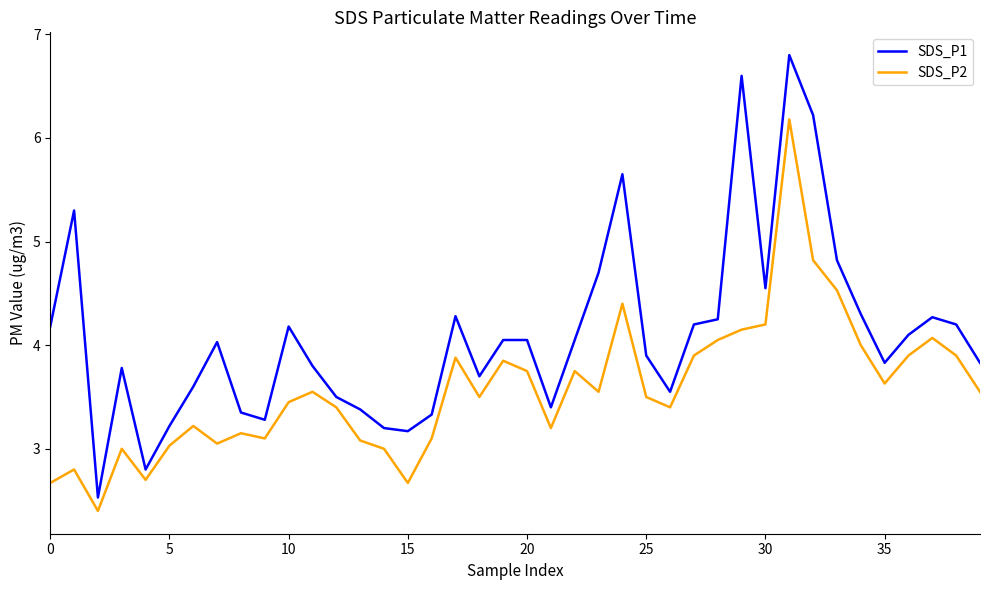

True or false: SDS_P2 and SDS_P1 intersect in this chart.

False